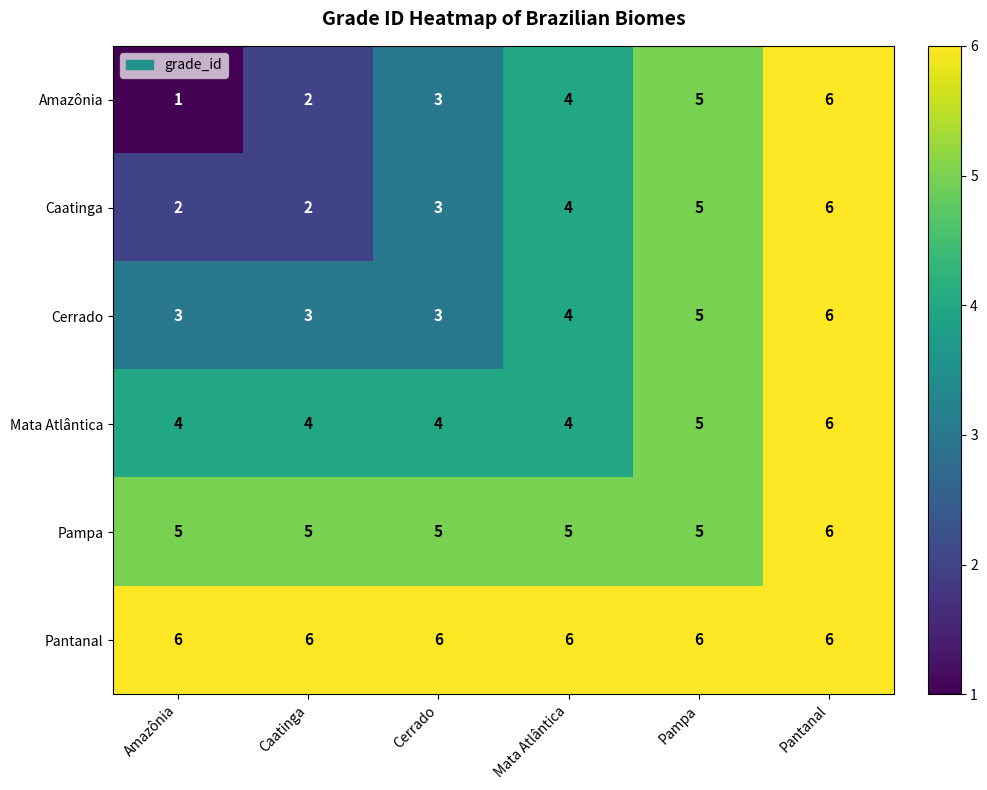

At how many categories does at least one series exceed 5?

6